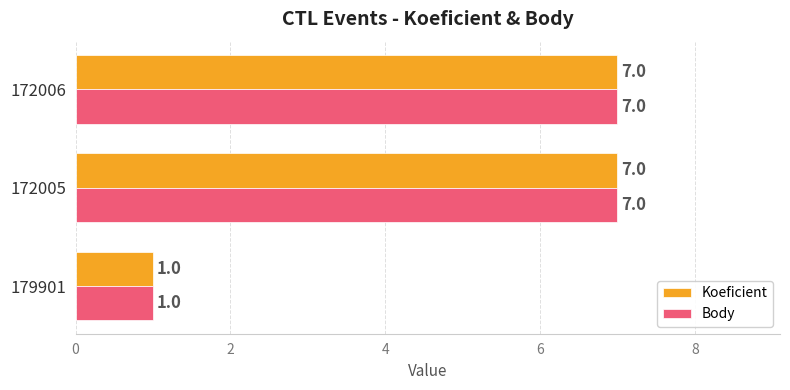

How many Koeficient values are between 1 and 7?

3